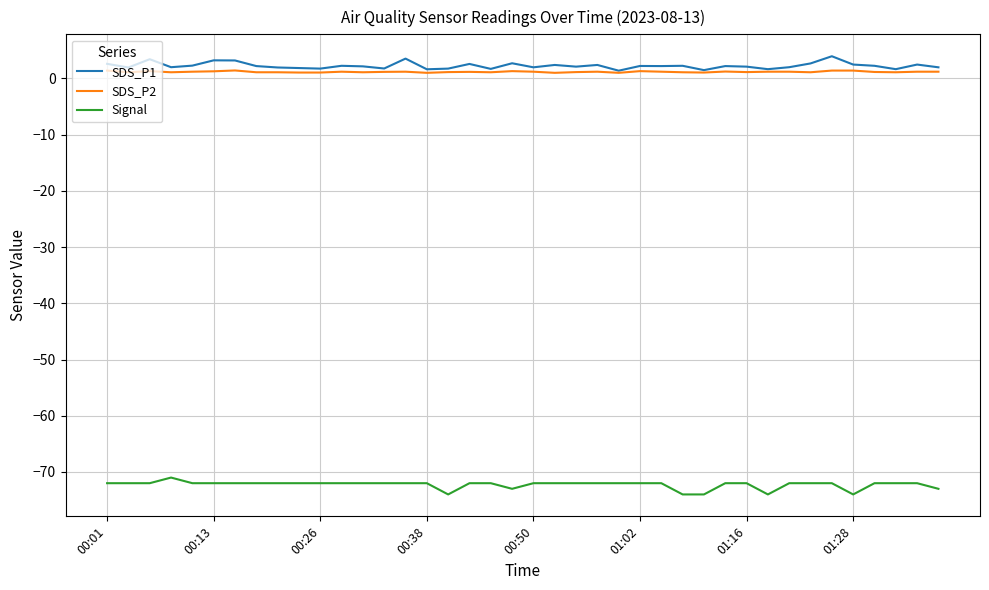

What is the highest value of the Signal series?

-71.0